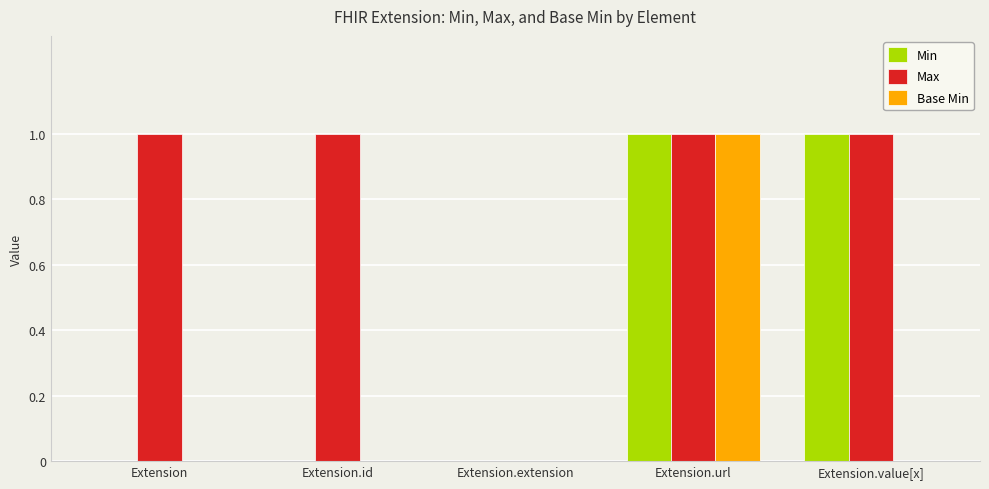

What is the difference between the Min values at Extension and Extension.url?

1